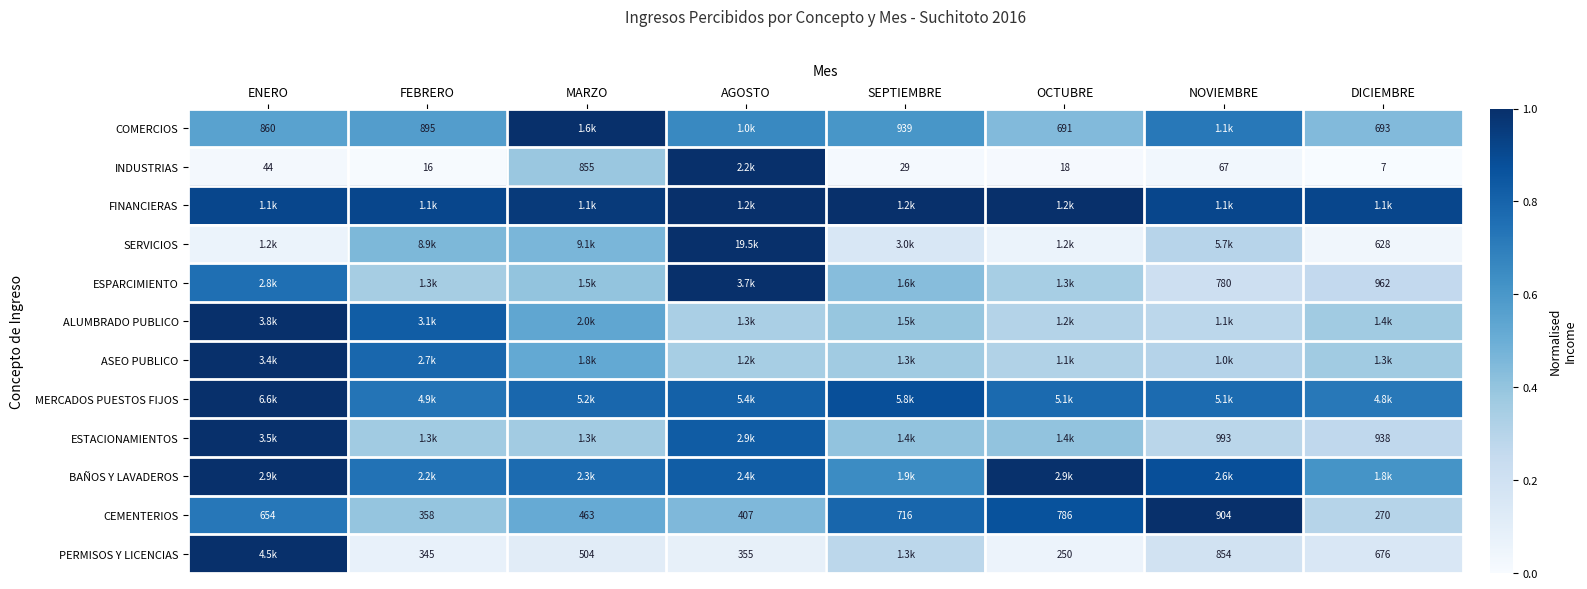

Between MARZO and AGOSTO, which is larger?

MARZO